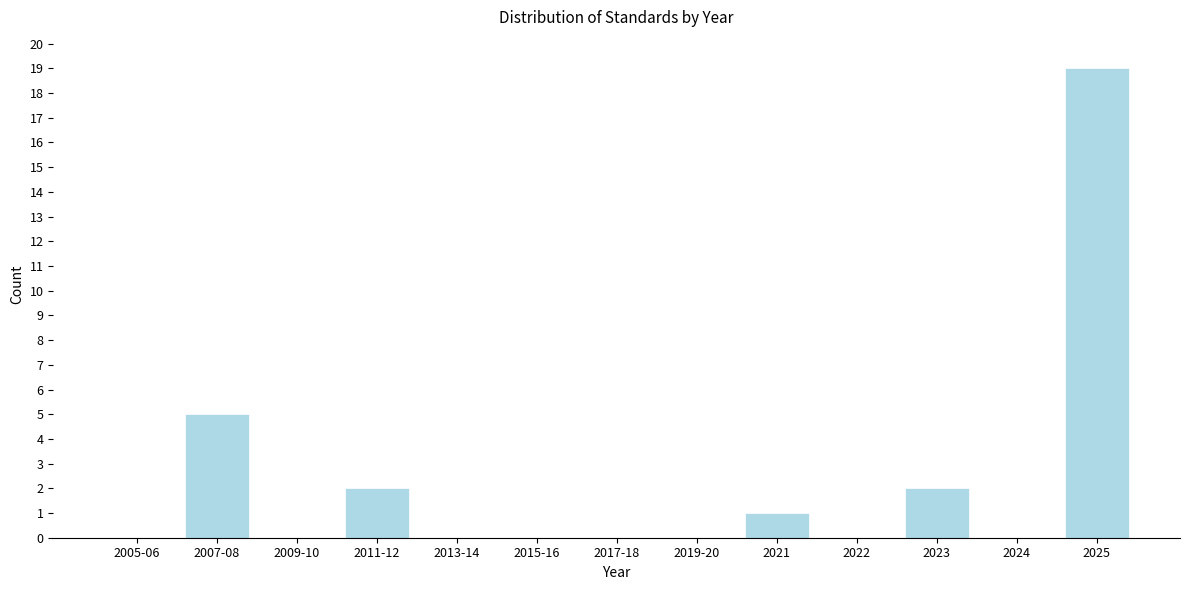

Reading left to right, transcribe all the data shown in this chart.

2005-06=0	2007-08=5	2009-10=0	2011-12=2	2013-14=0	2015-16=0	2017-18=0	2019-20=0	2021=1	2022=0	2023=2	2024=0	2025=19